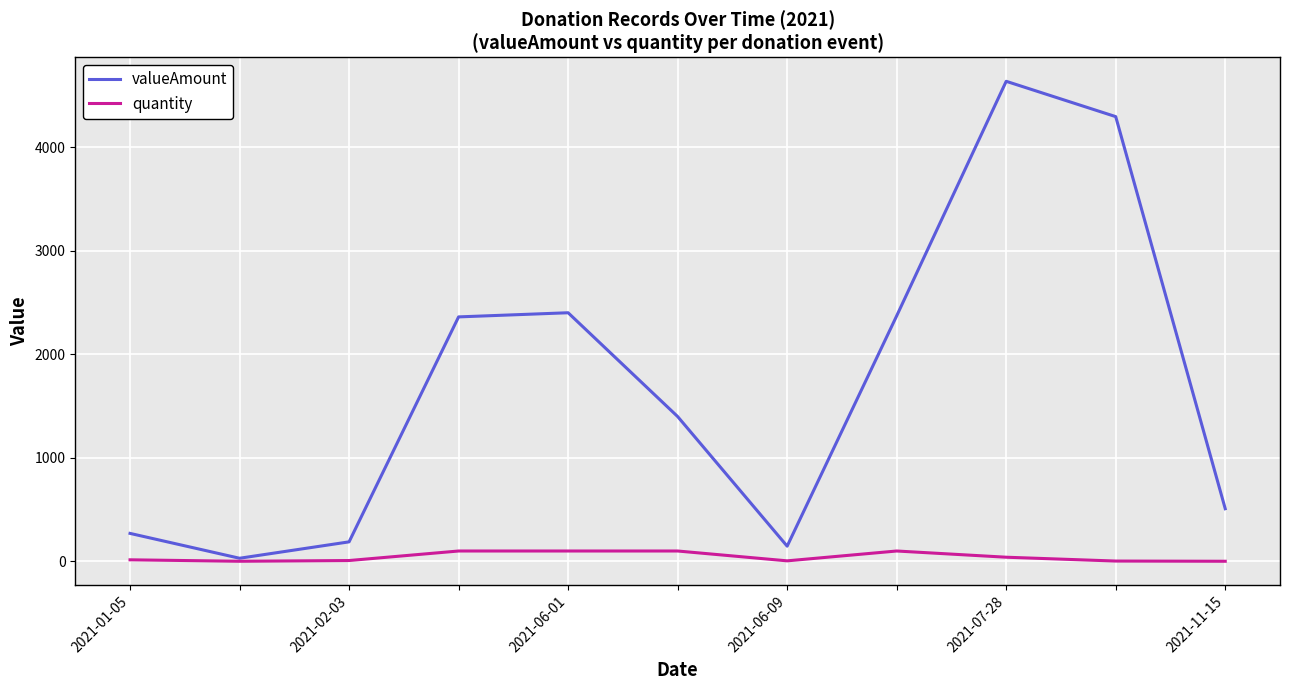

Which series has the widest spread of values?

valueAmount